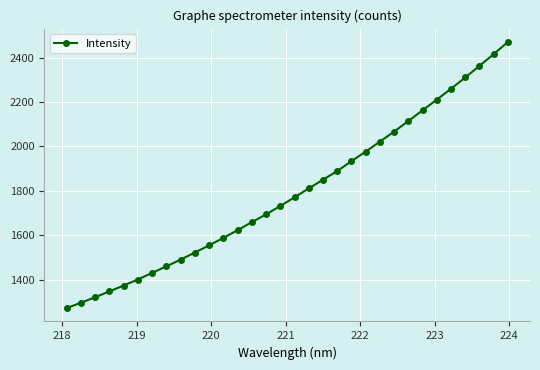

Does the chart have visible grid lines?

Yes